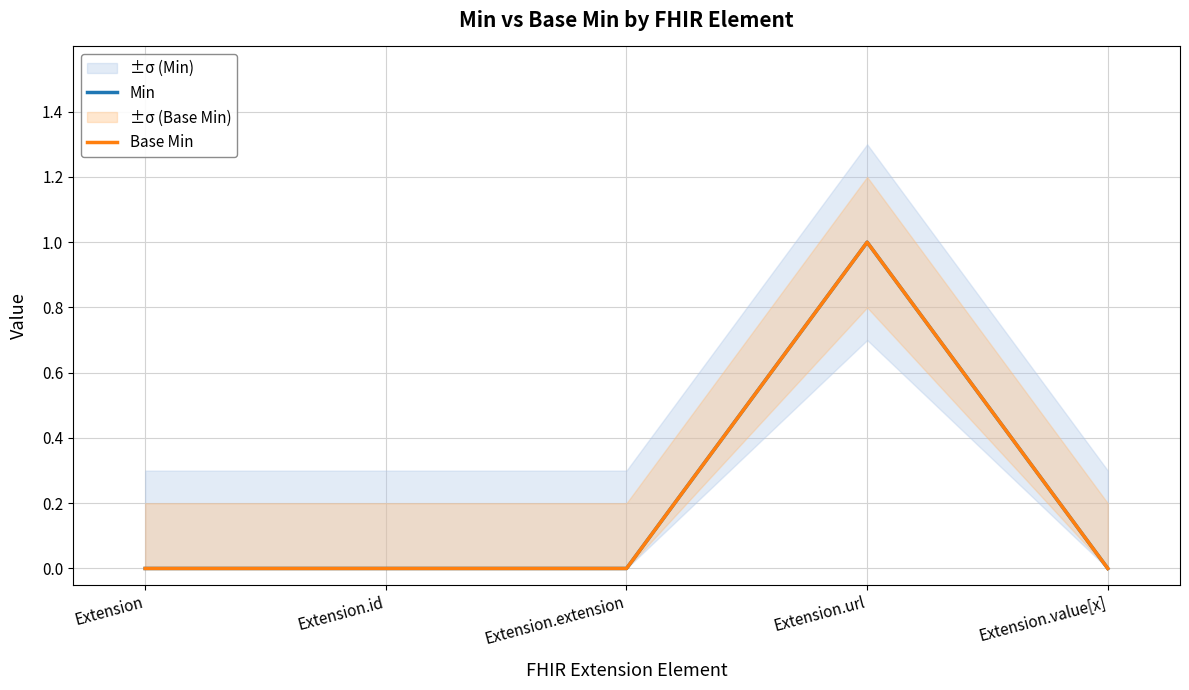

Reading left to right, list all the values displayed in this chart.

Min: Extension=0	Extension.id=0	Extension.extension=0	Extension.url=1	Extension.value[x]=0
Base Min: Extension=0	Extension.id=0	Extension.extension=0	Extension.url=1	Extension.value[x]=0